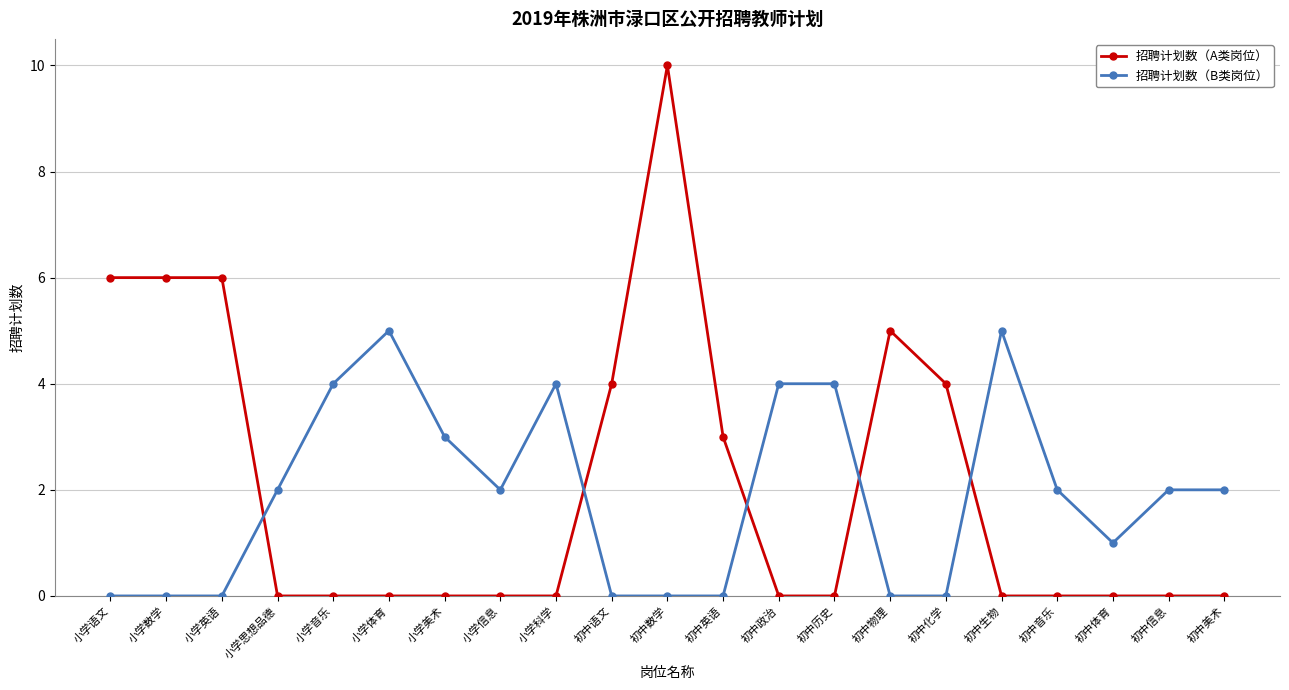

What position from the right is 初中历史?

8